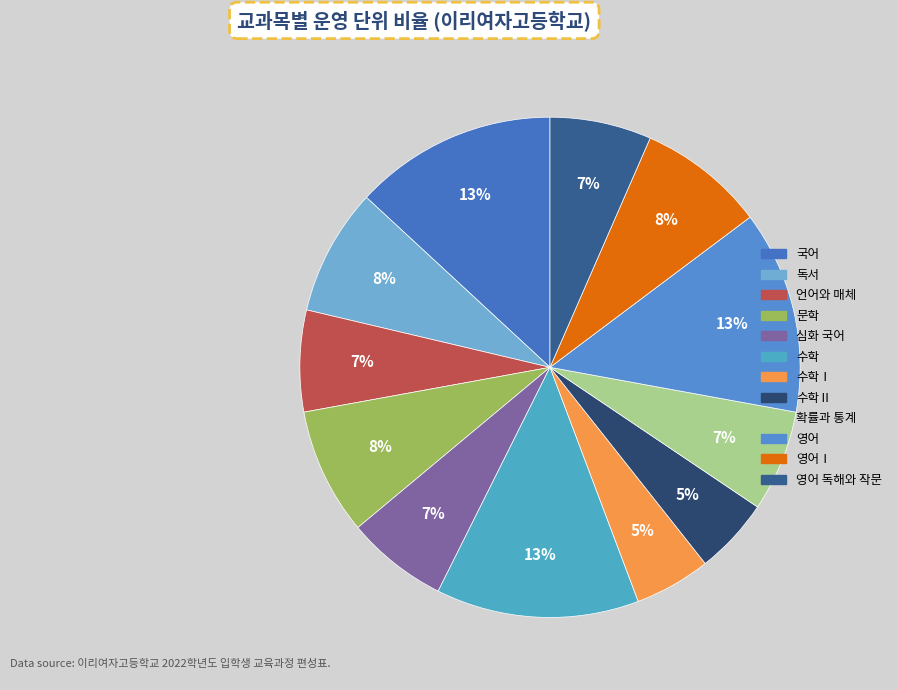

Does any single category account for the majority?

No